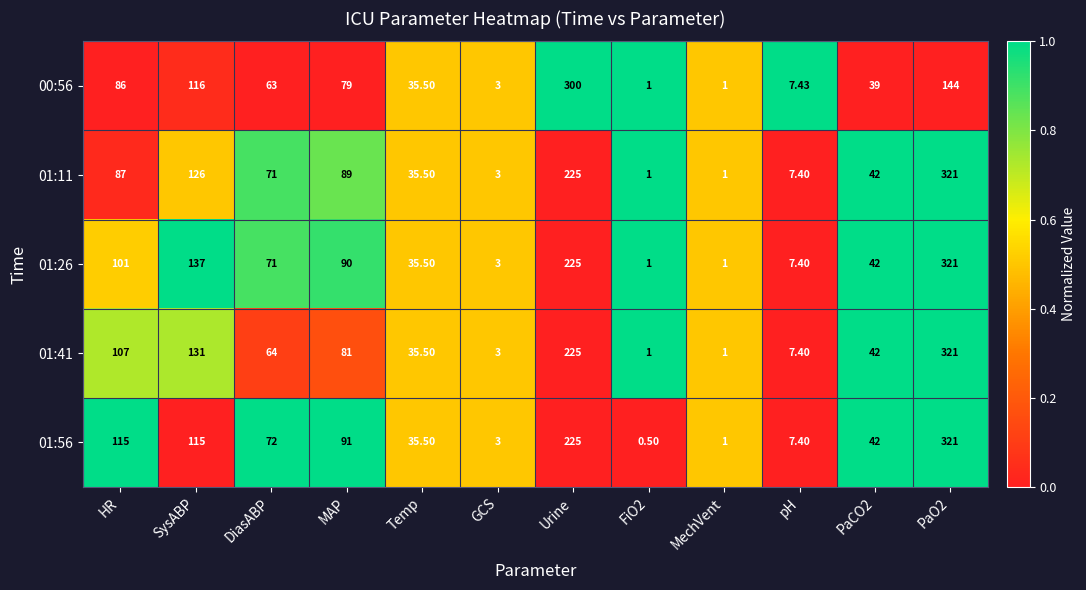

Is the value of 01:56 at PaCO2 greater than the value of 01:11 at SysABP?

No